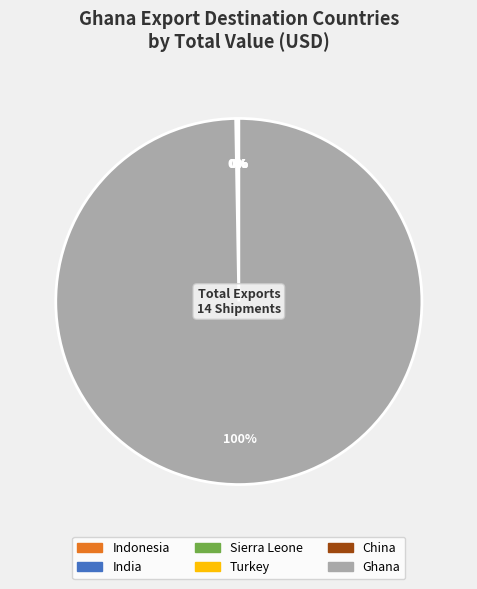

Which category has the biggest portion of the pie?

Ghana